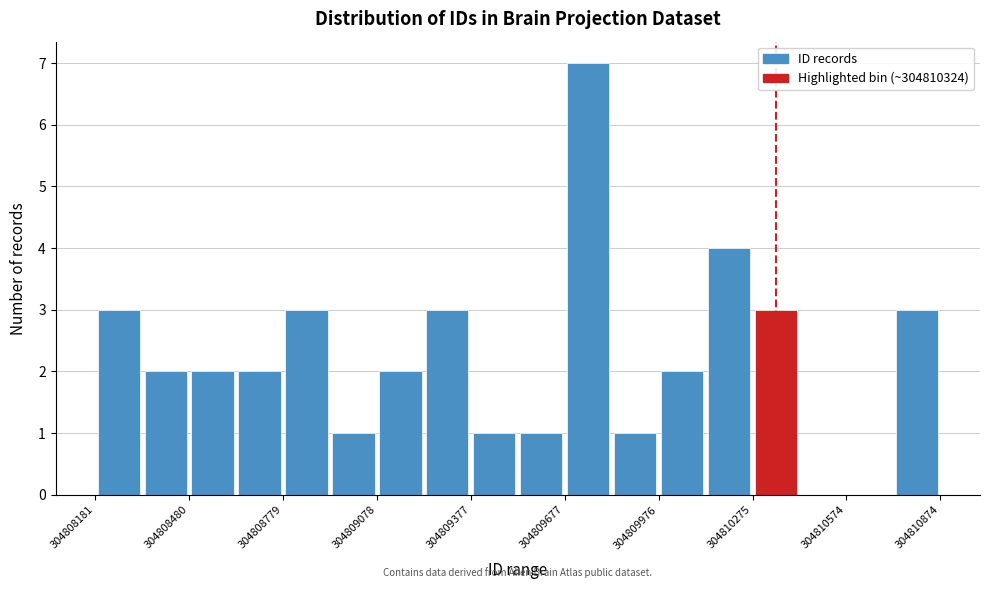

Read against the x-axis, roughly where is the centre of the tallest bar?

304809750